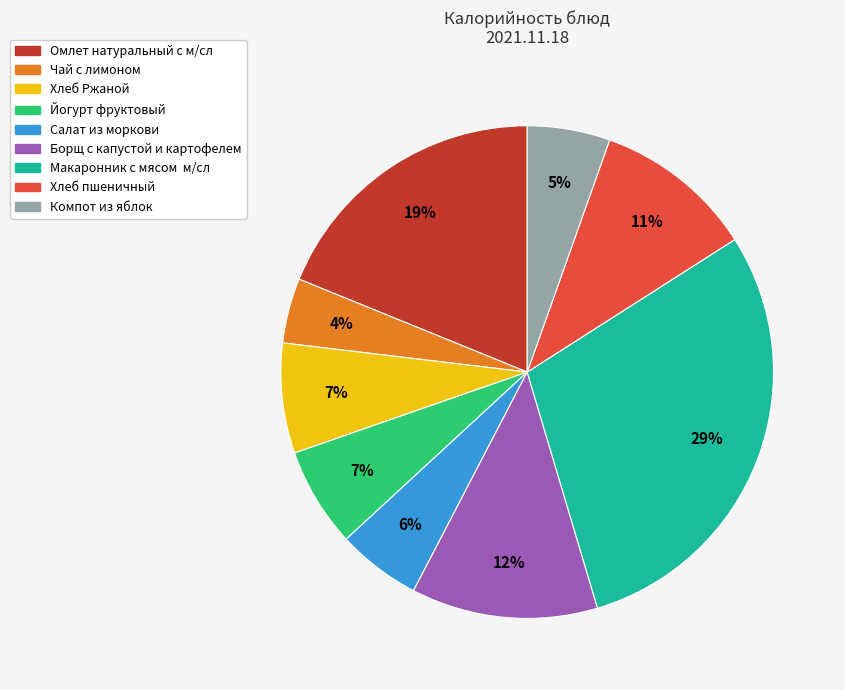

Which has a higher value, Омлет натуральный с м/сл or Хлеб пшеничный?

Омлет натуральный с м/сл